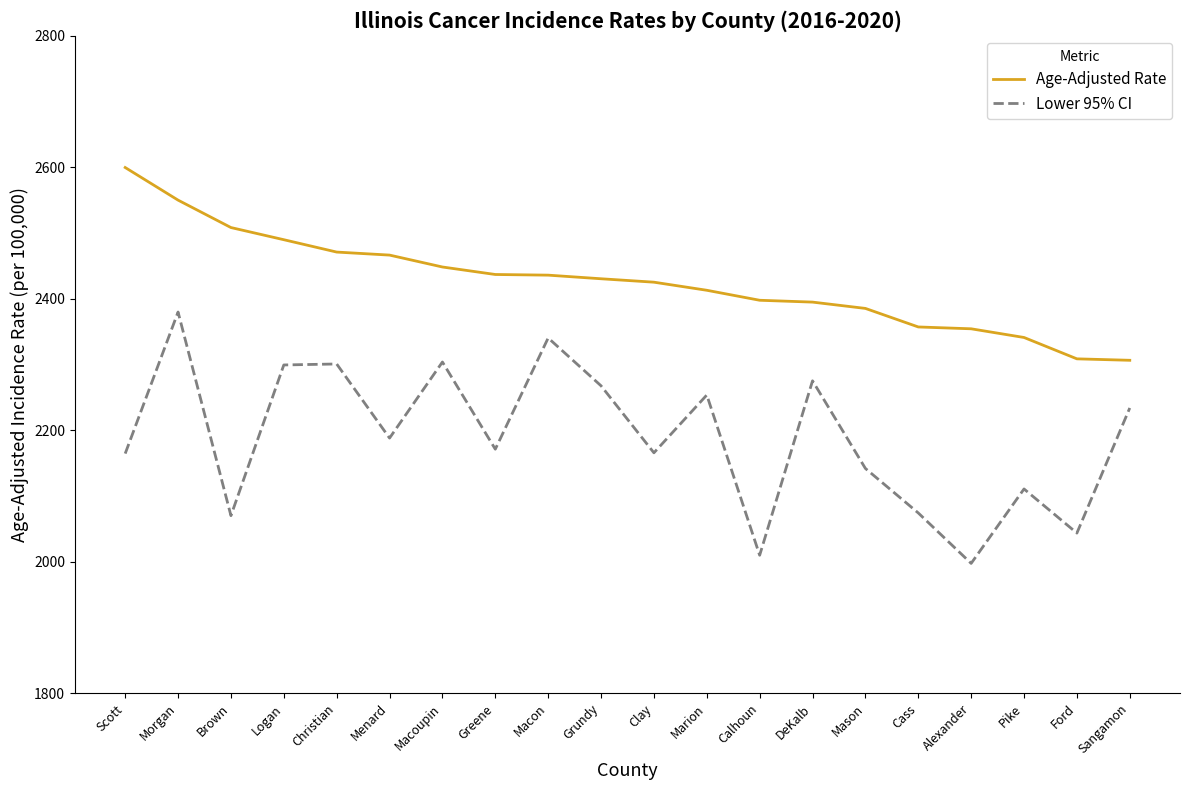

At how many categories does at least one series exceed 2364?

15